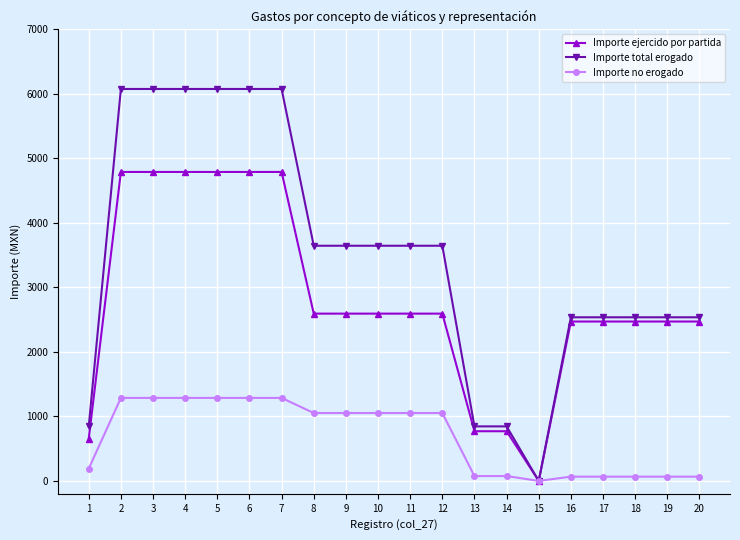

Rank the series by their maximum value, from lowest to highest.

Importe no erogado, Importe ejercido por partida, Importe total erogado